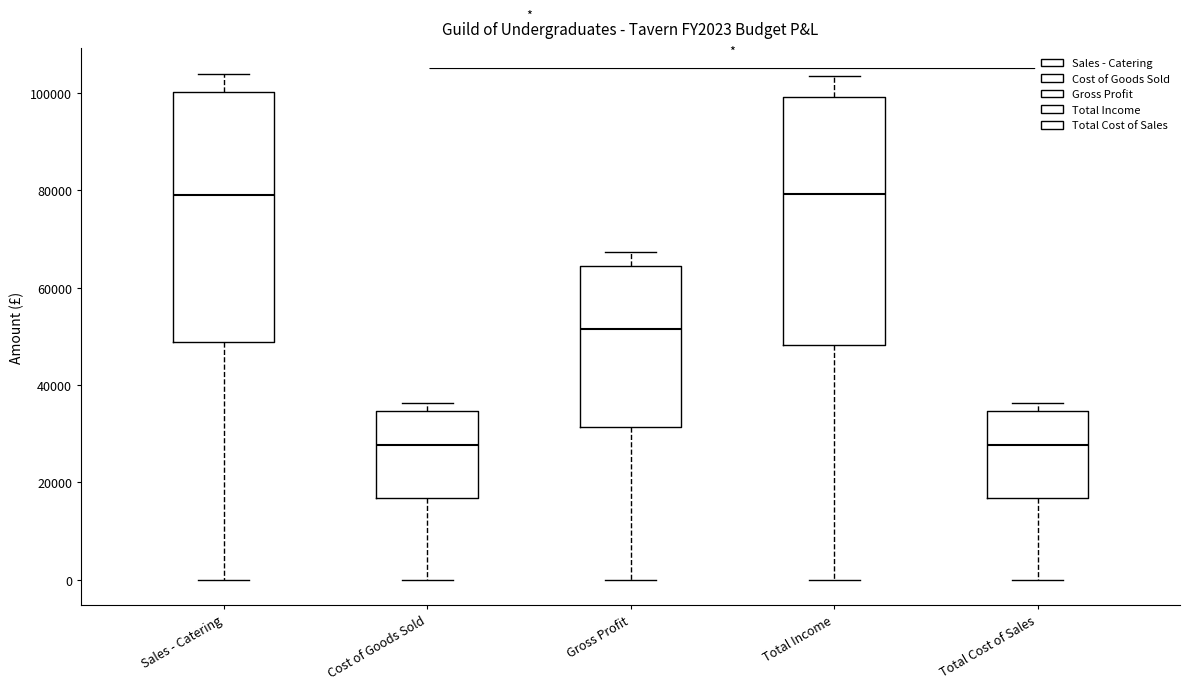

Reading left to right, read every box against the y-axis: the position of its median line, the range the box covers, and the ends of its whiskers. The values are not printed on the chart, so give them approximately, as read against the axis.

Sales - Catering: median 80000, box 48000 to 100000, whiskers 0 to 104000
Cost of Goods Sold: median 28000, box 16000 to 34000, whiskers 0 to 36000
Gross Profit: median 52000, box 32000 to 64000, whiskers 0 to 68000
Total Income: median 80000, box 48000 to 100000, whiskers 0 to 104000
Total Cost of Sales: median 28000, box 16000 to 34000, whiskers 0 to 36000